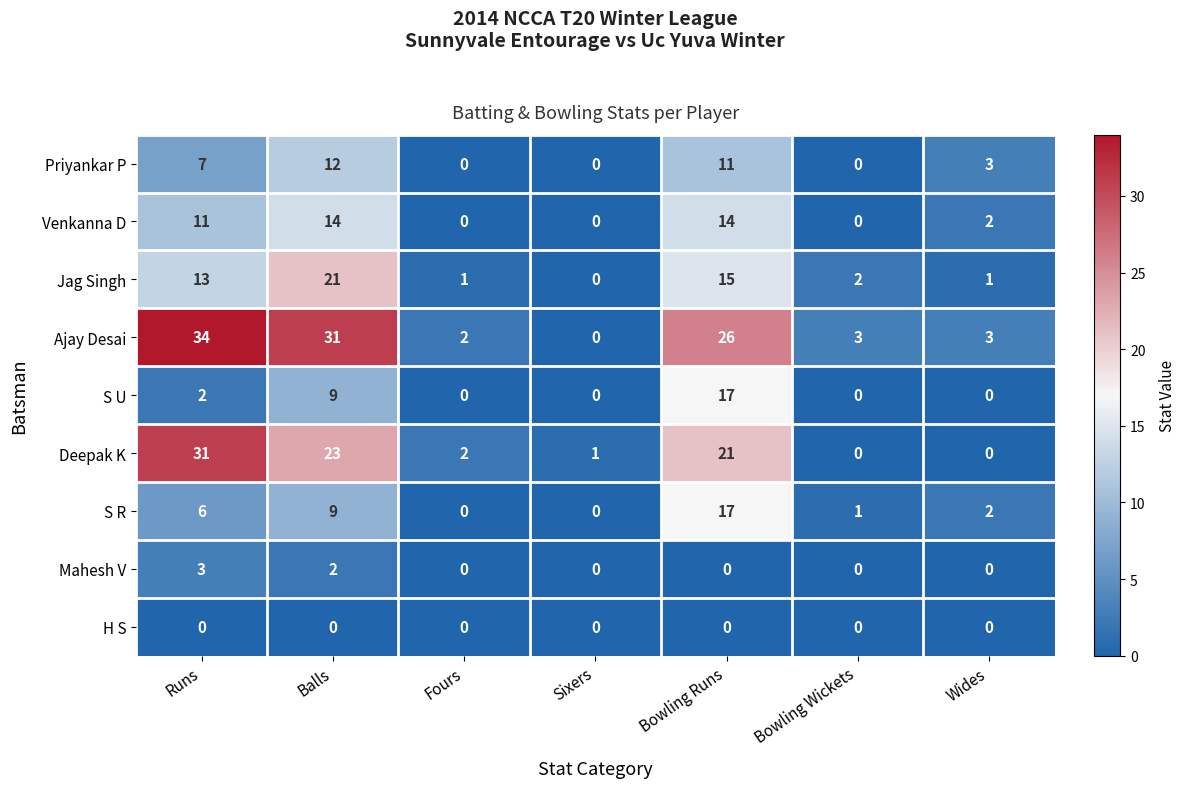

What is the difference between the maximum and second lowest values in the S U series?

17